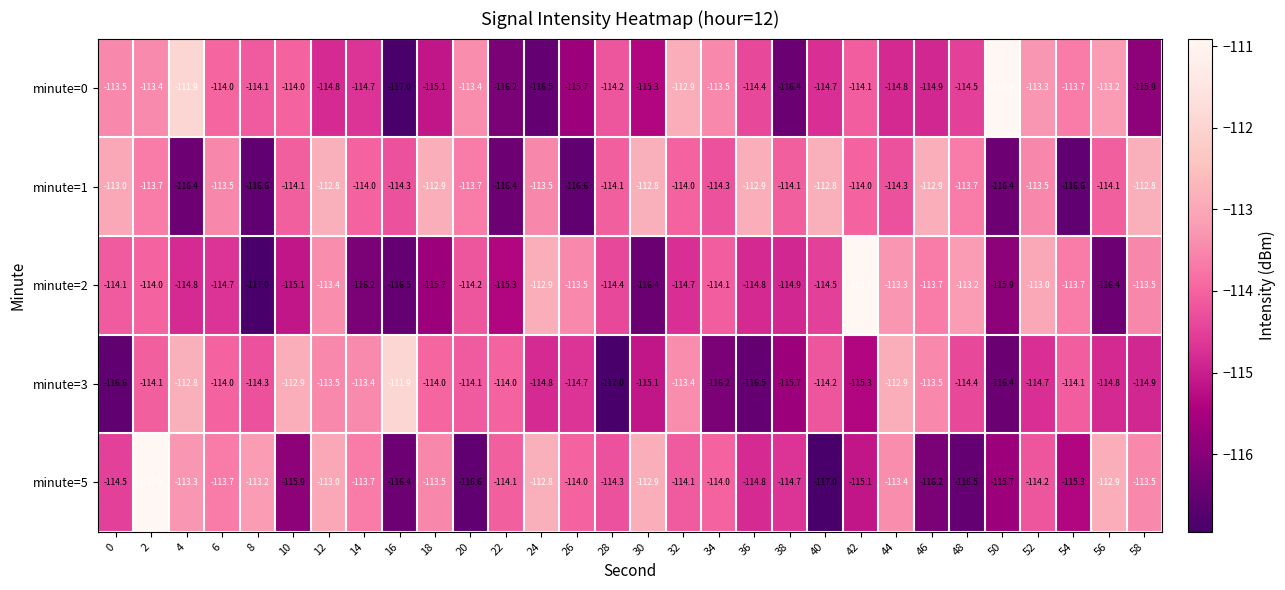

What is the sum of the minute=0 values at 52 and 38?

-229.7